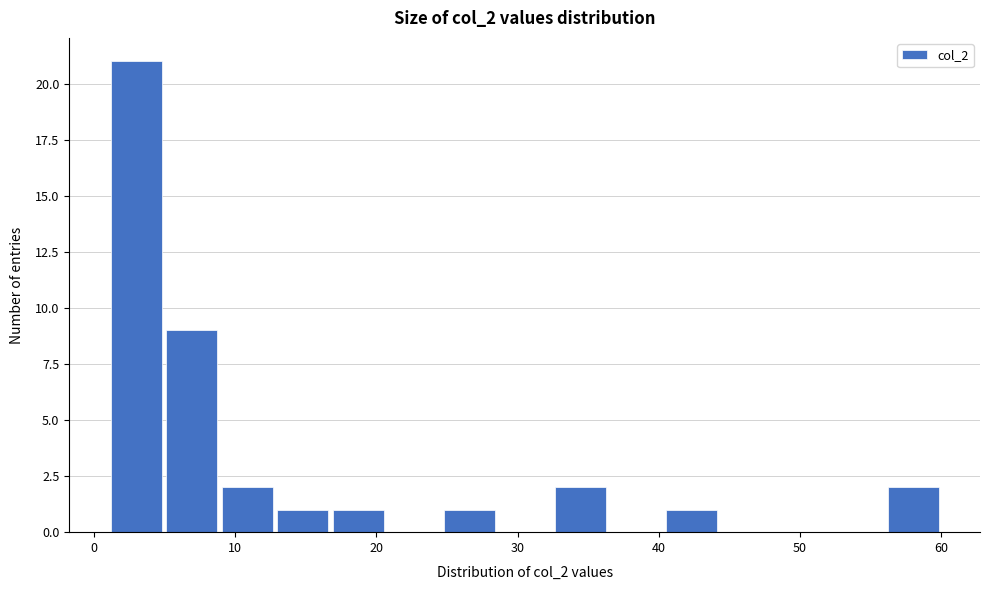

Read against the x-axis, roughly where is the centre of the tallest bar?

3